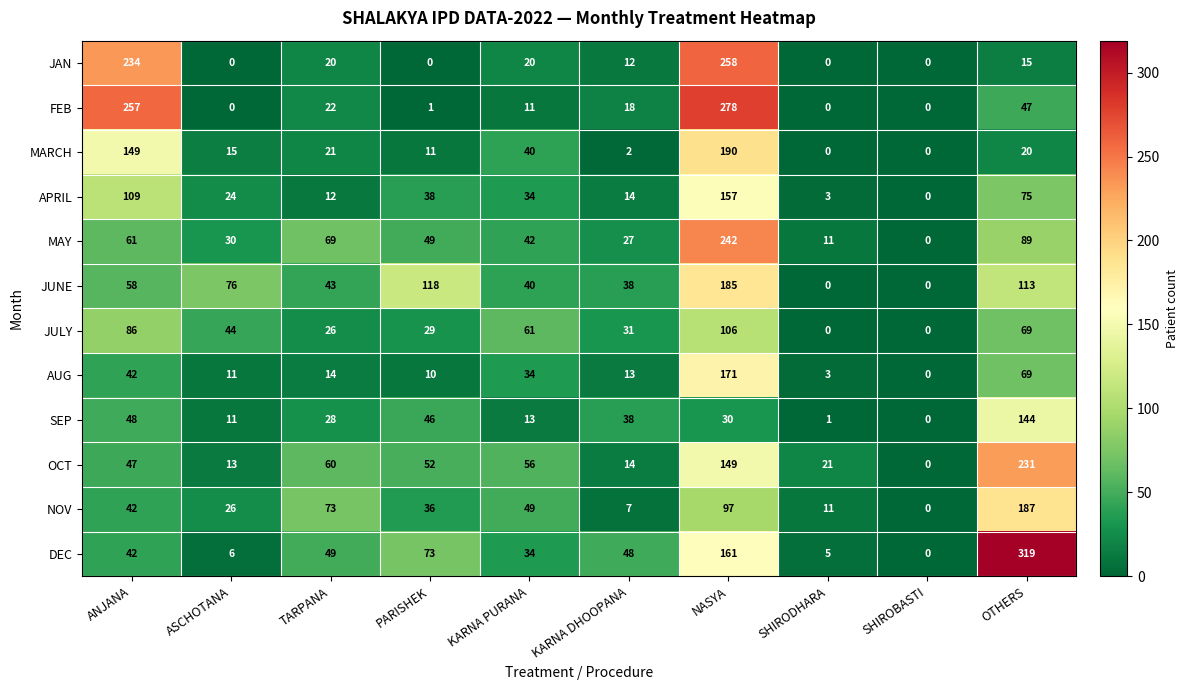

What is the total value across all series at NASYA?

2024